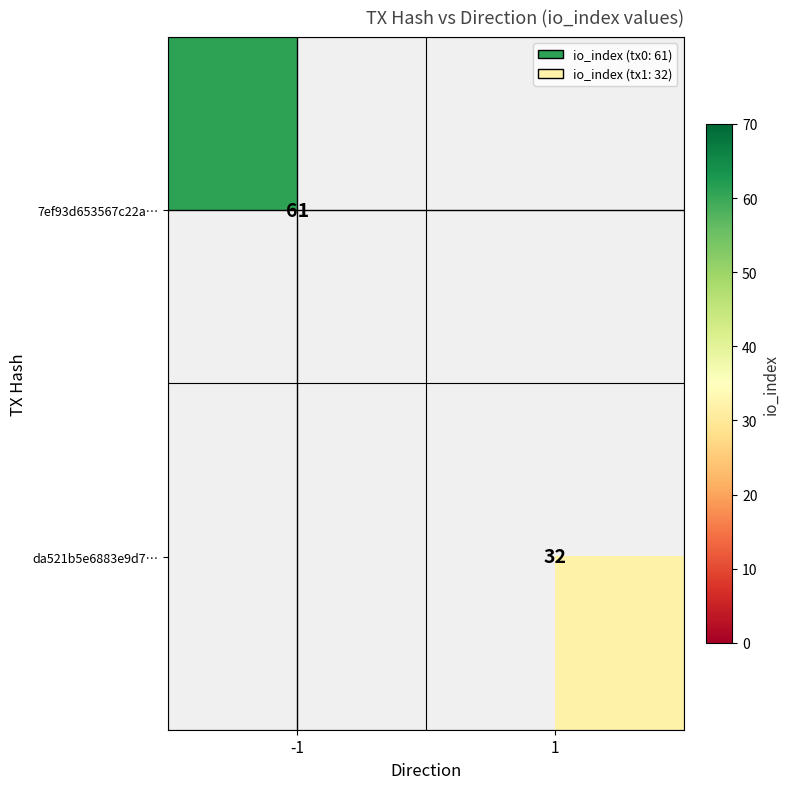

Is it true that 7ef93d653567c22a… equals 16 at -1?

False